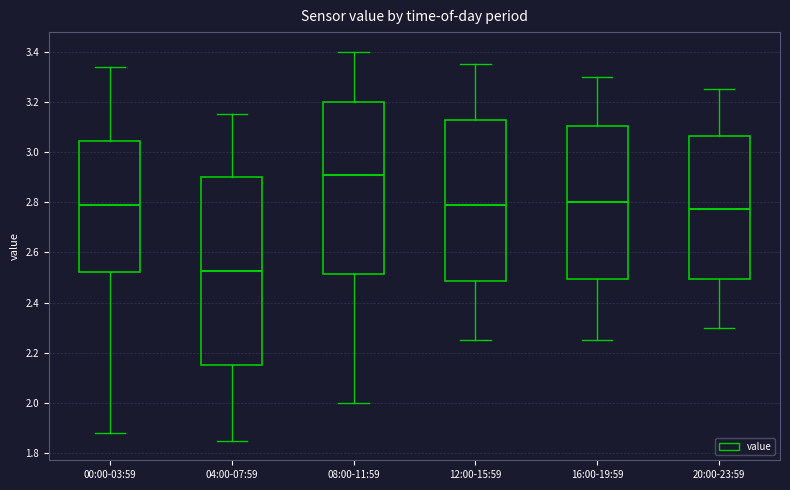

Comparing the boxes themselves (not the whiskers), which one is the tallest?

04:00-07:59